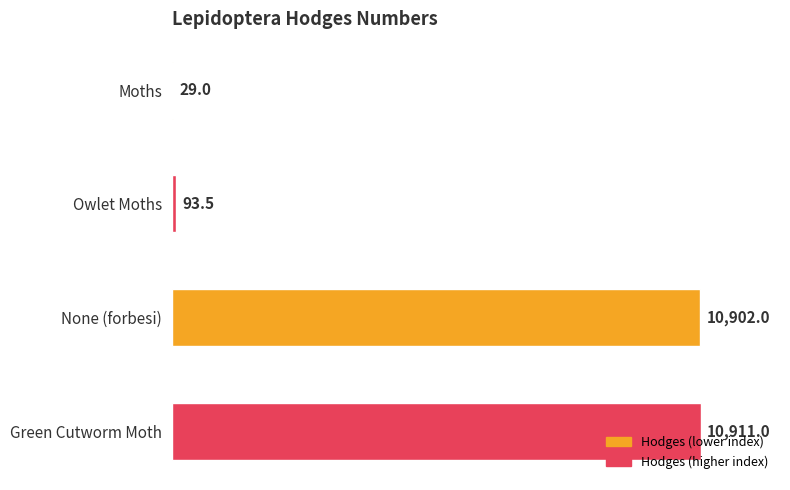

The value at Moths is 29.0. True or false?

True